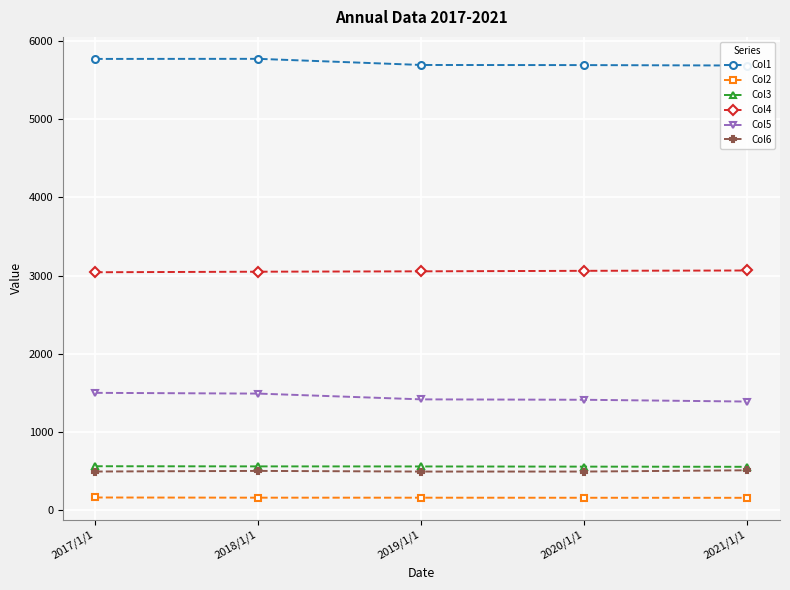

The Col4 series shows 4779.7 at 2017/1/1. True or false?

False